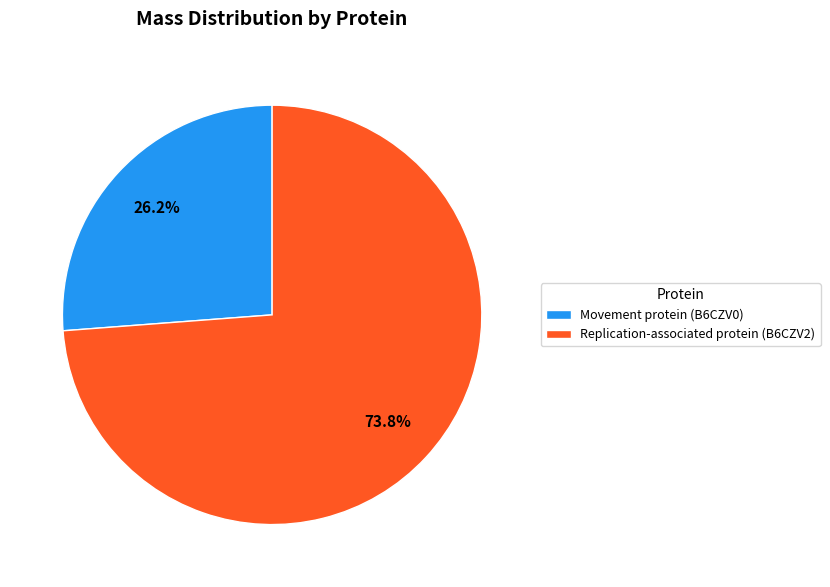

To the nearest percent, what is the average slice percentage?

50%